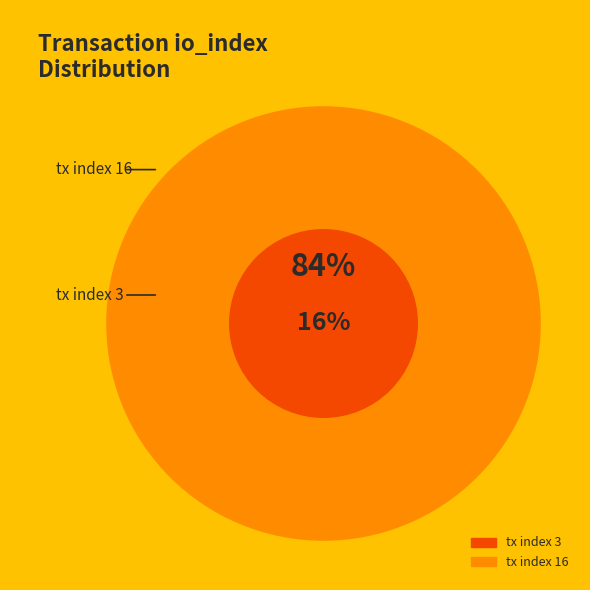

What percentage is the tx index 16 slice, to the nearest percent?

84%